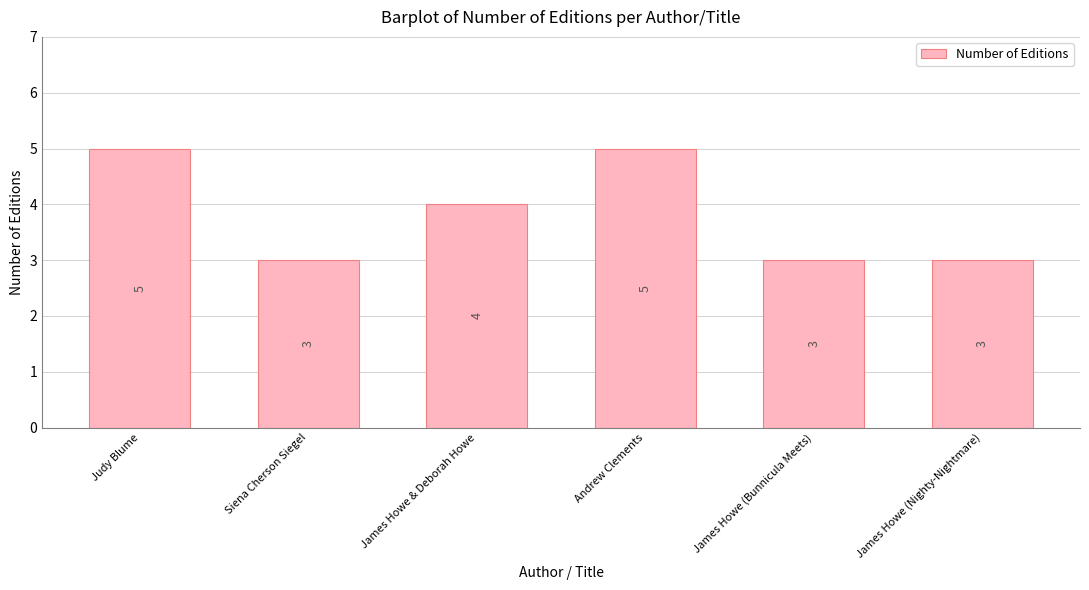

The chart shows a value of 5 at Andrew Clements. True or false?

True